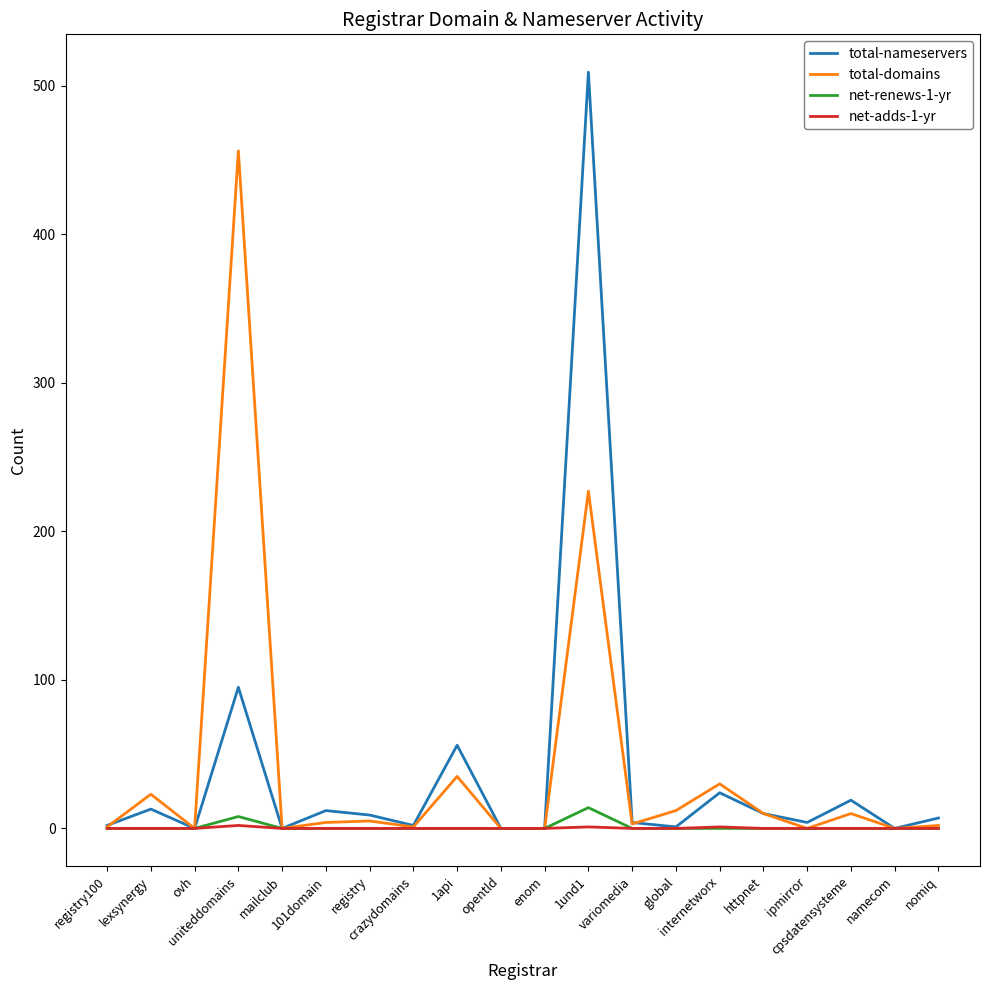

Where is total-nameservers nearest to the value 254?

uniteddomains